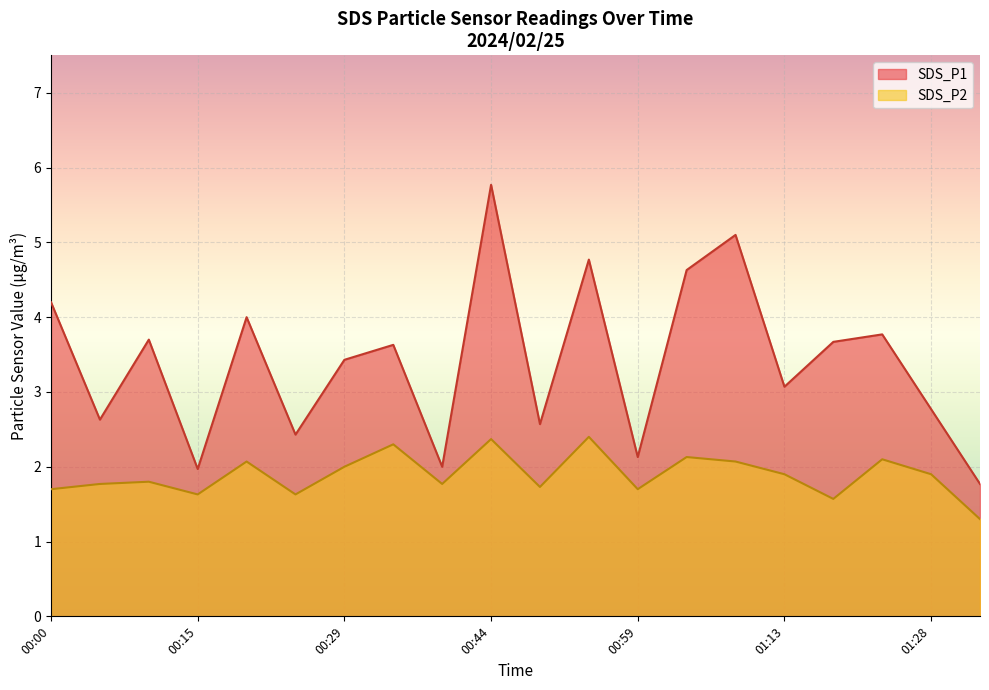

Is the value of SDS_P1 at 00:00 greater than the value of SDS_P2 at 02:30?

Yes